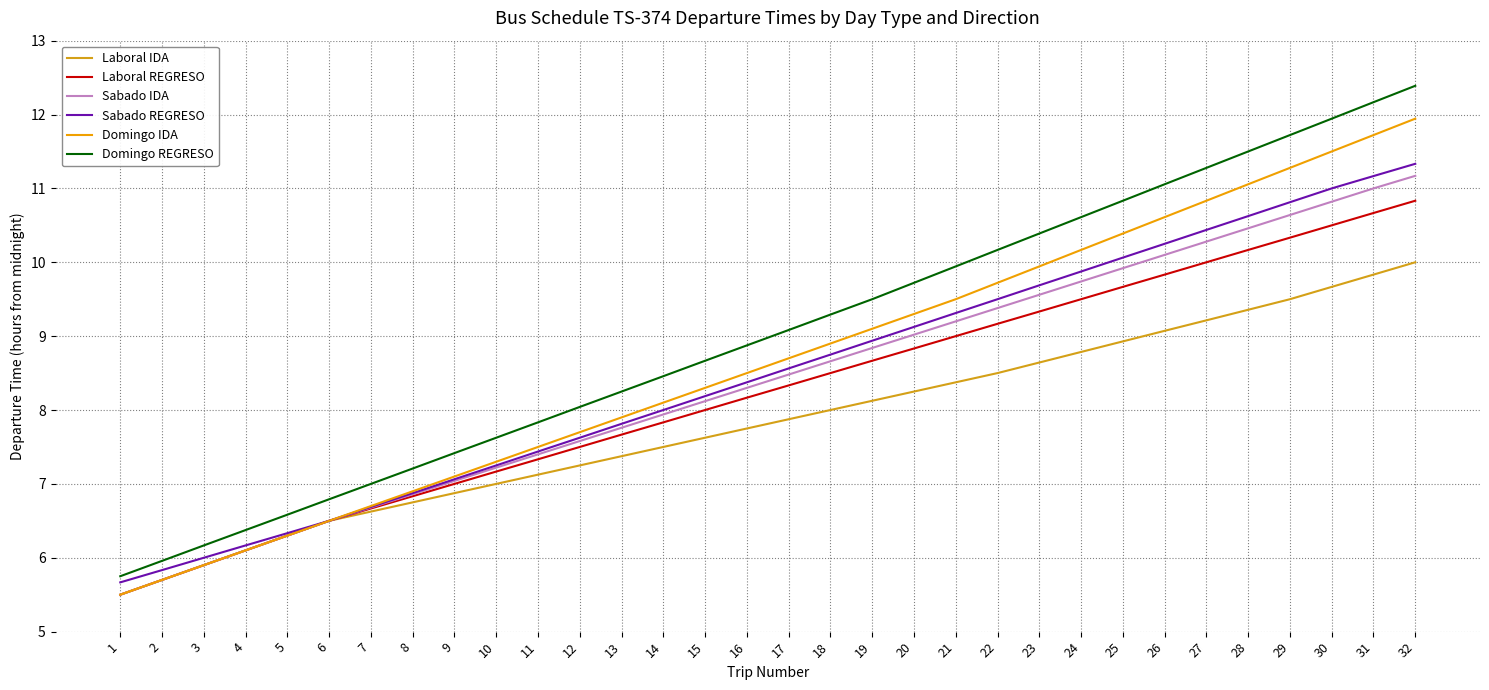

What is the difference between the maximum and minimum values in the Laboral REGRESO series?

5.3